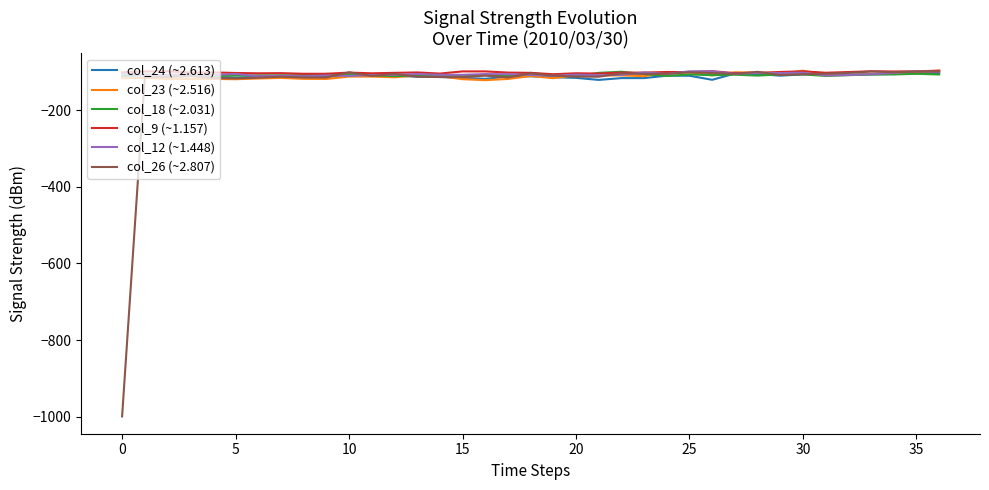

What is the minimum value for col_12 (~1.448)?

-111.8